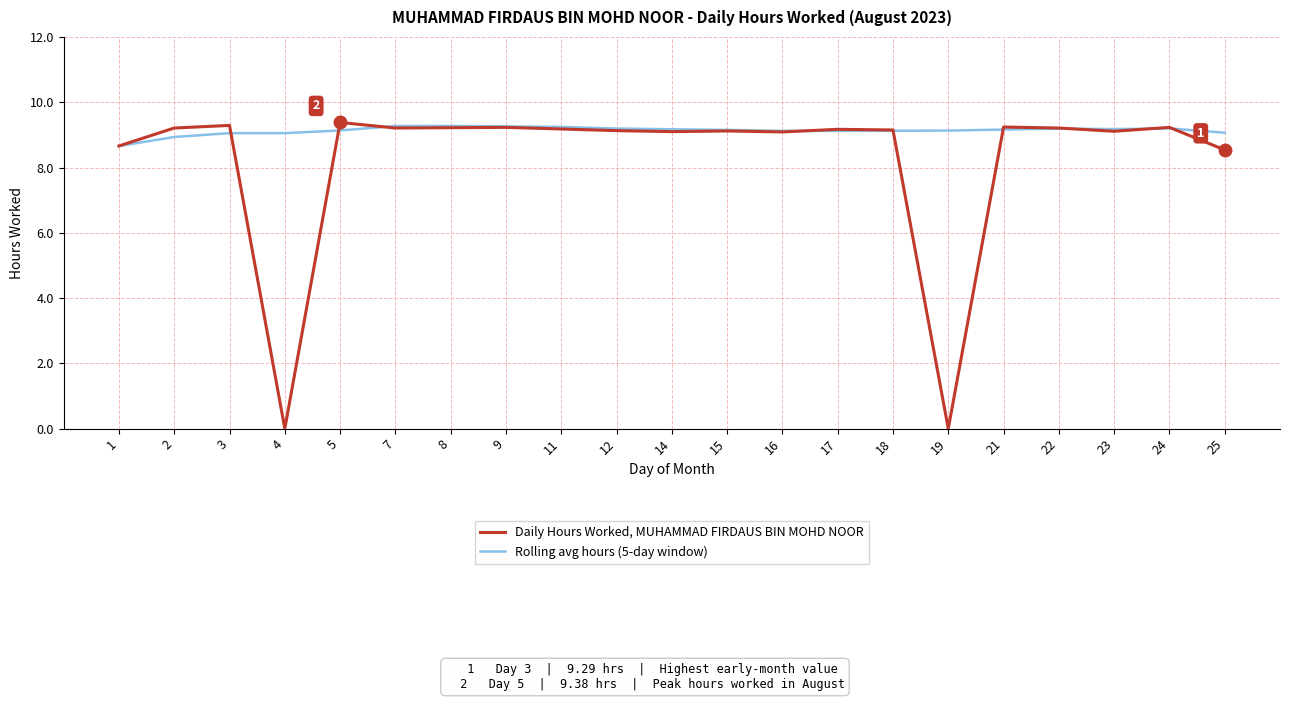

How many distinct data groups are displayed?

2